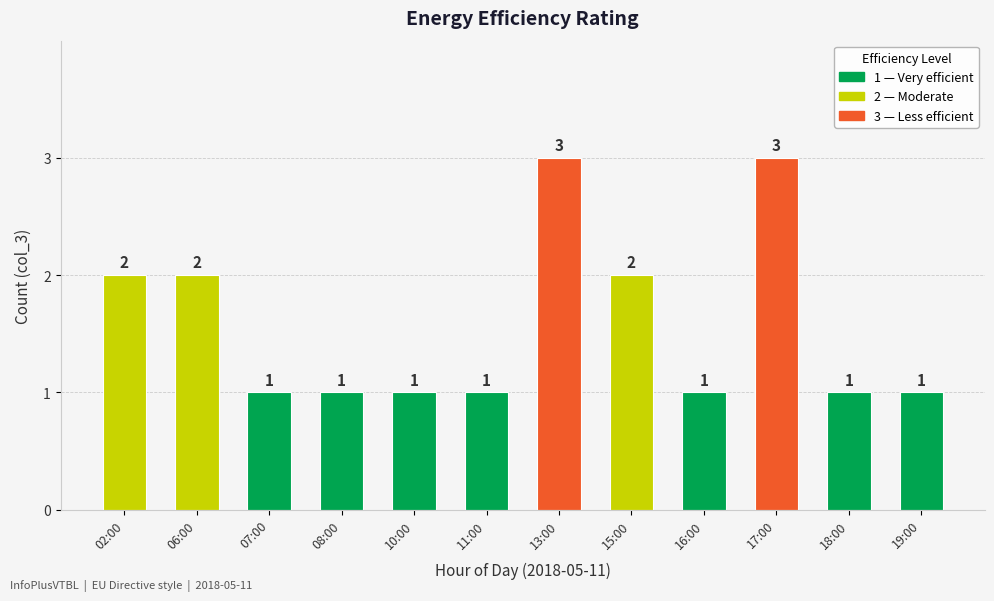

Does the chart contain stacked bars?

No